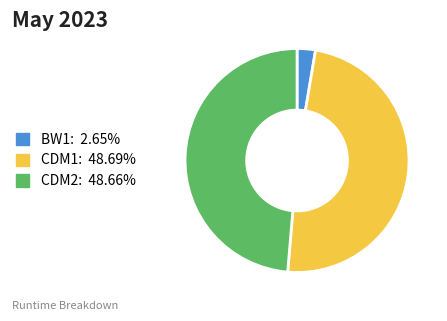

What is the ratio of the value at CDM2 to the value at BW1?

18.4